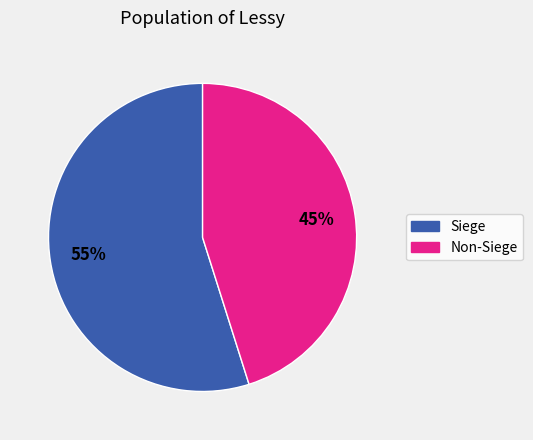

Does any single category account for the majority?

Yes